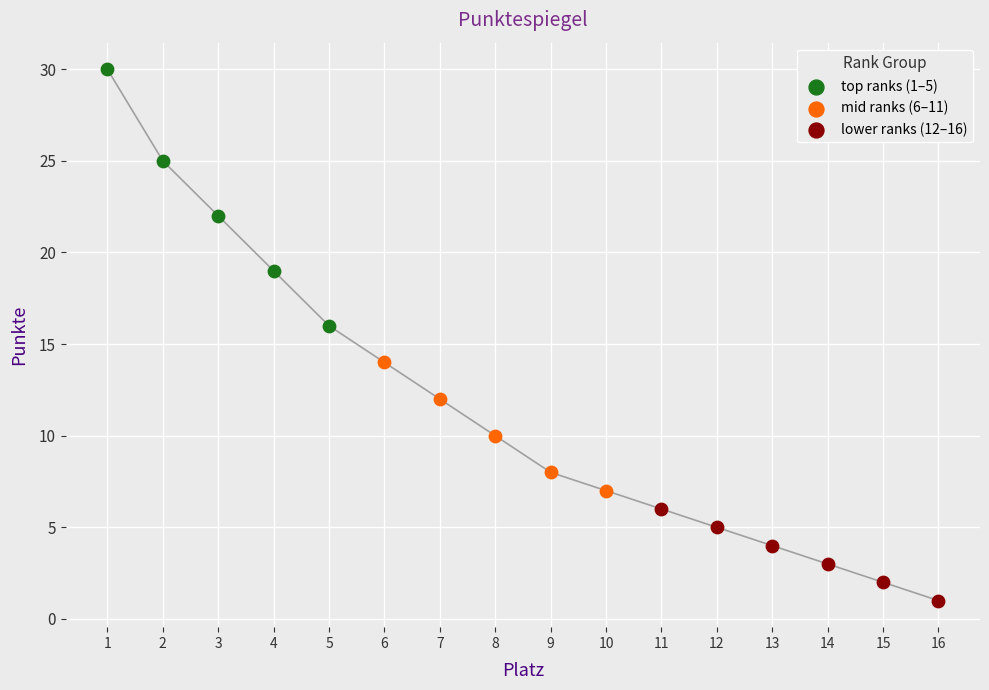

Which series contains the lowest Y value?

lower ranks (12–16)